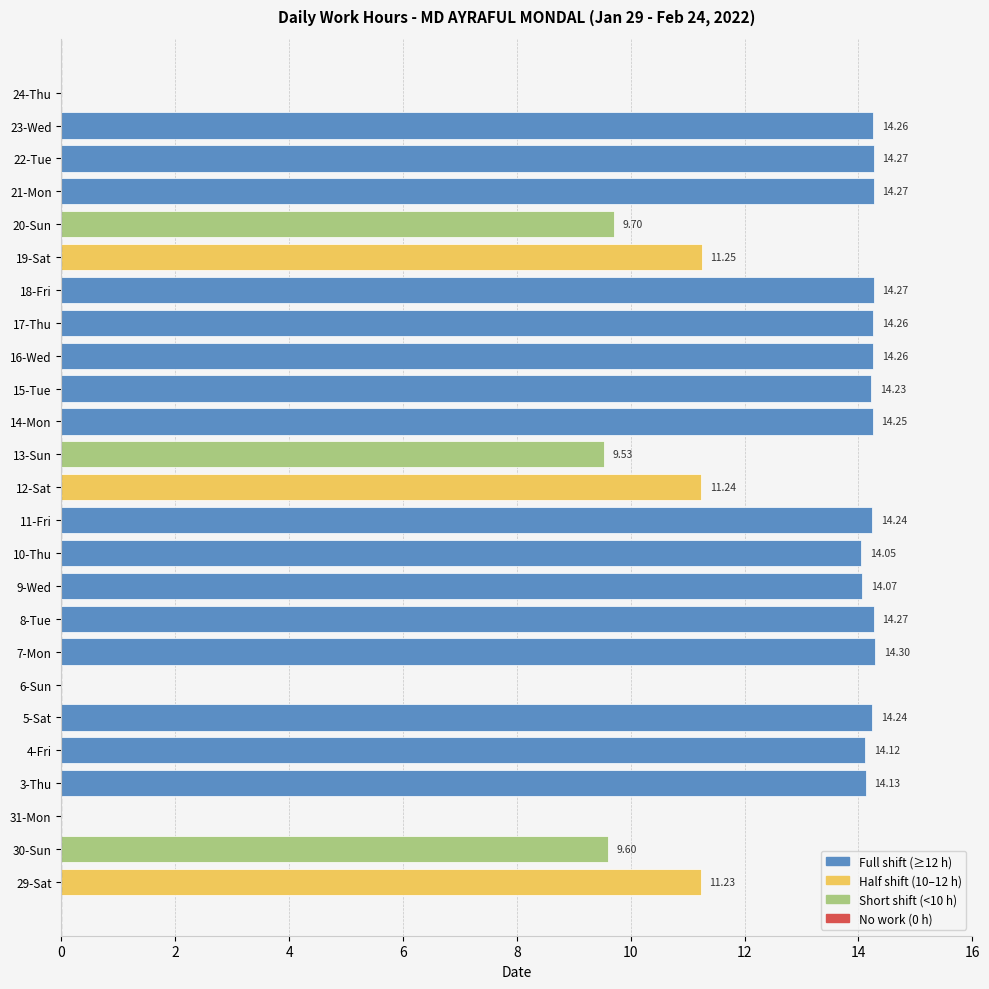

How many values exceed 14?

16